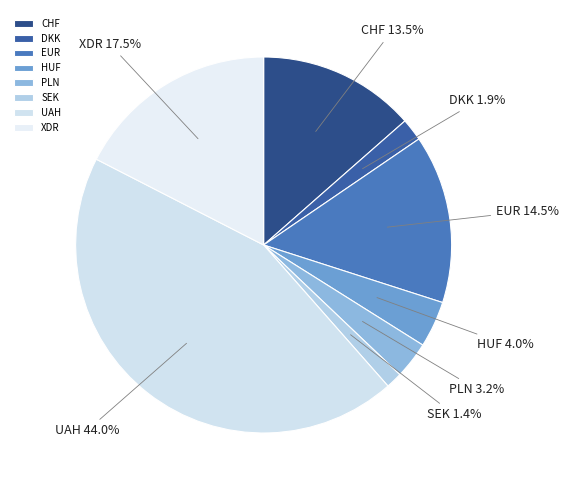

True or false: HUF accounts for 4% of the total.

True